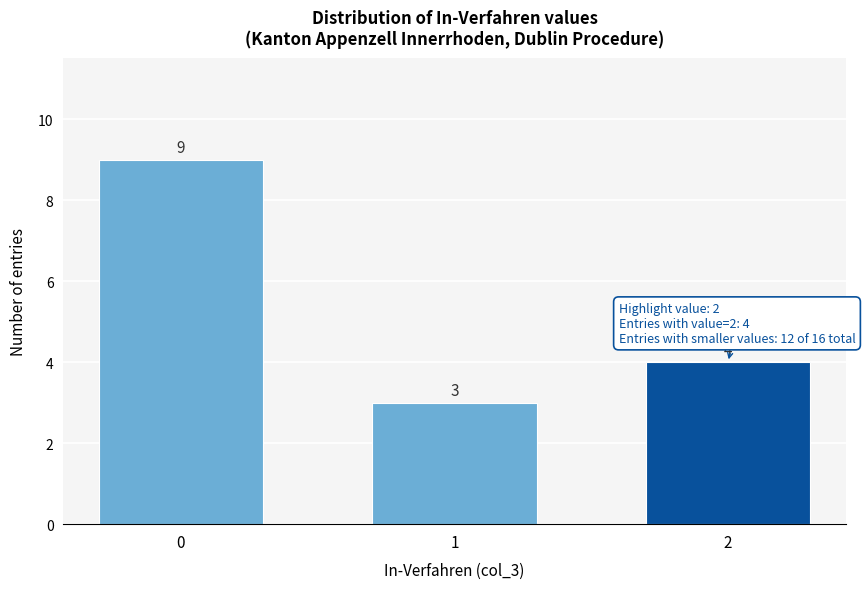

Reading left to right, transcribe all the data shown in this chart.

9	3	4